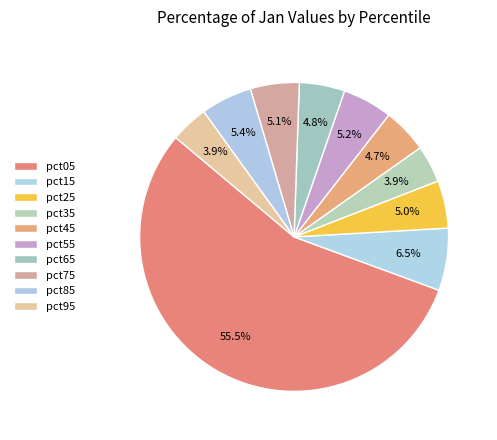

What is the smallest slice in the pie chart?

pct35